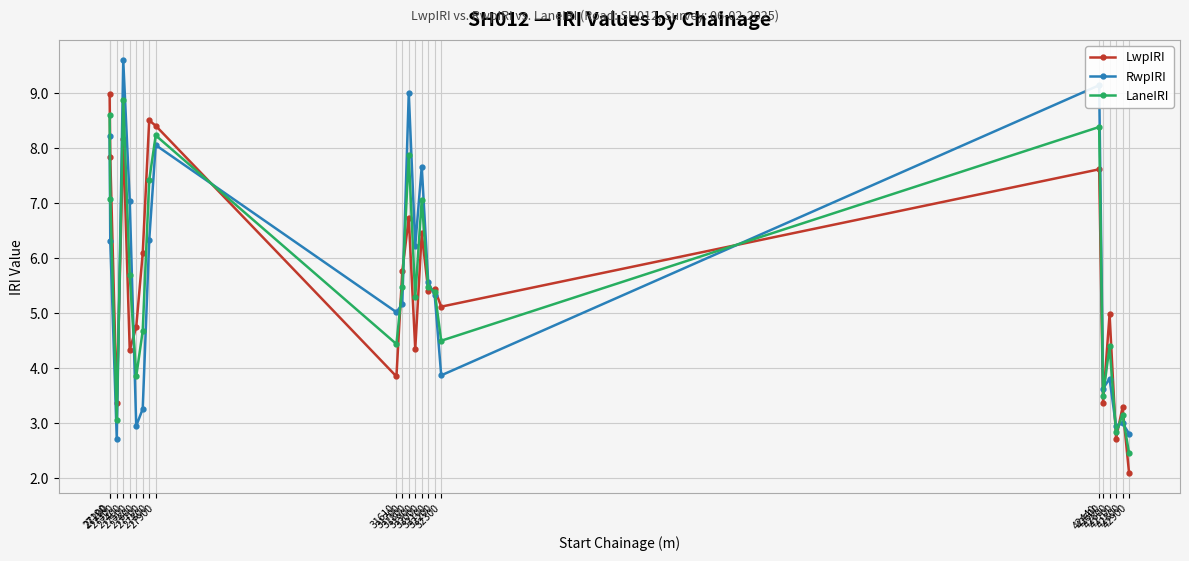

Rank the series by their average value, from highest to lowest.

LaneIRI, RwpIRI, LwpIRI